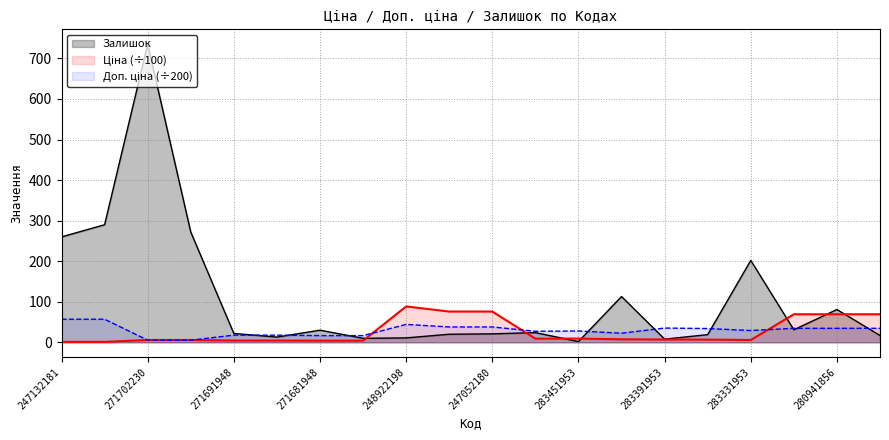

What are all the series names shown in the legend?

Залишок, Ціна (÷100), Доп. ціна (÷200)